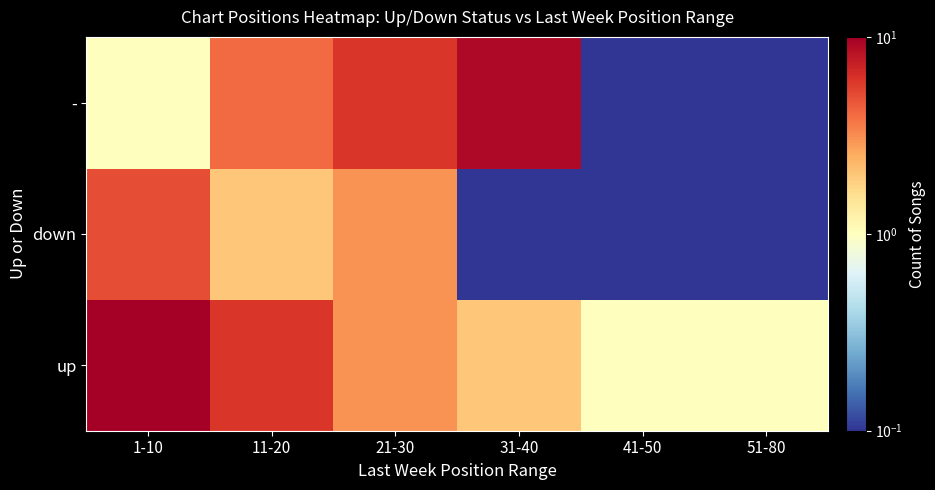

Rank the series by their average value, from lowest to highest.

down, -, up